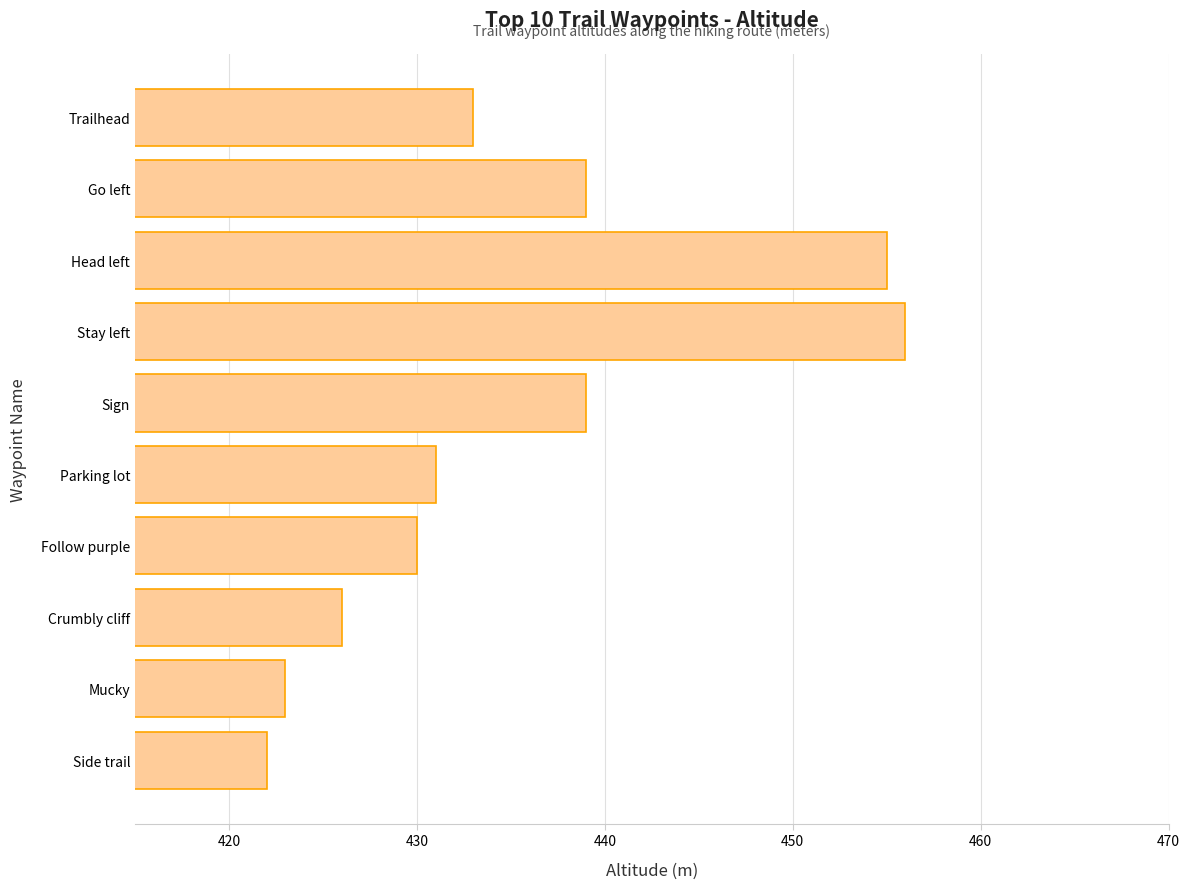

What is the value of the 6th bar from the top?

431